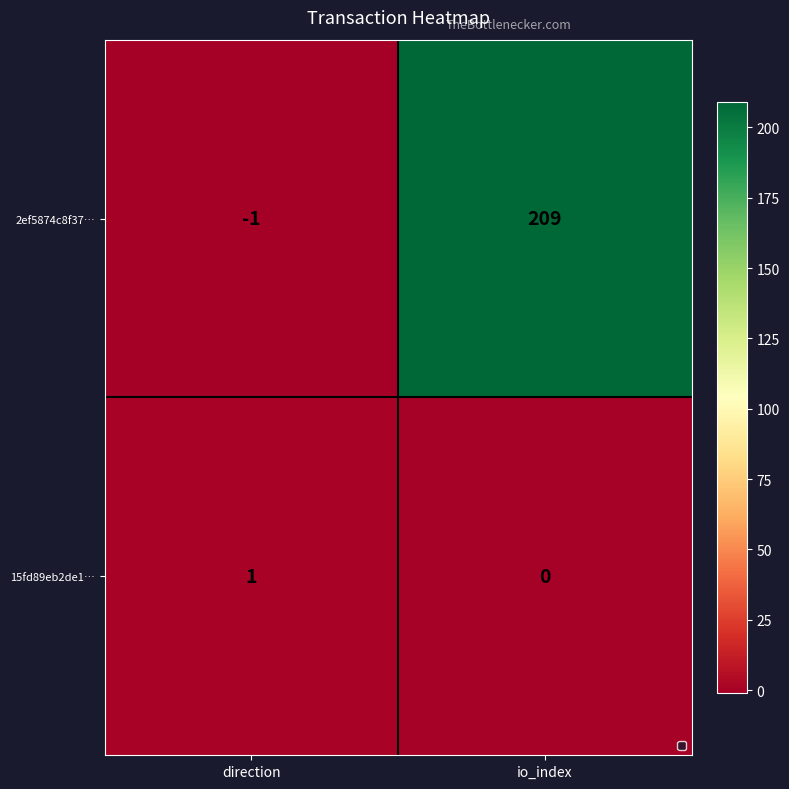

Where is 15fd89eb2de1… nearest to the value 0?

io_index